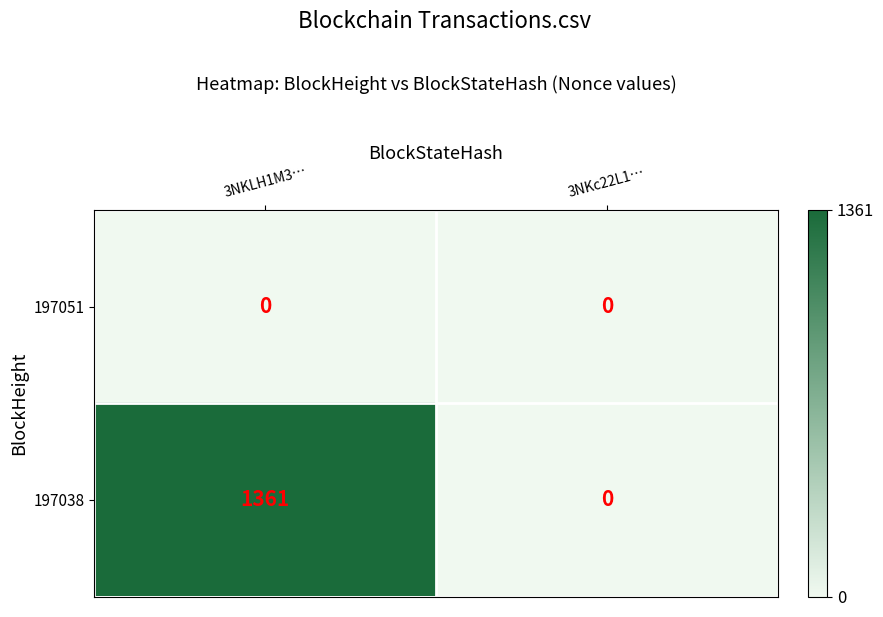

What is the maximum value shown in the chart?

1361